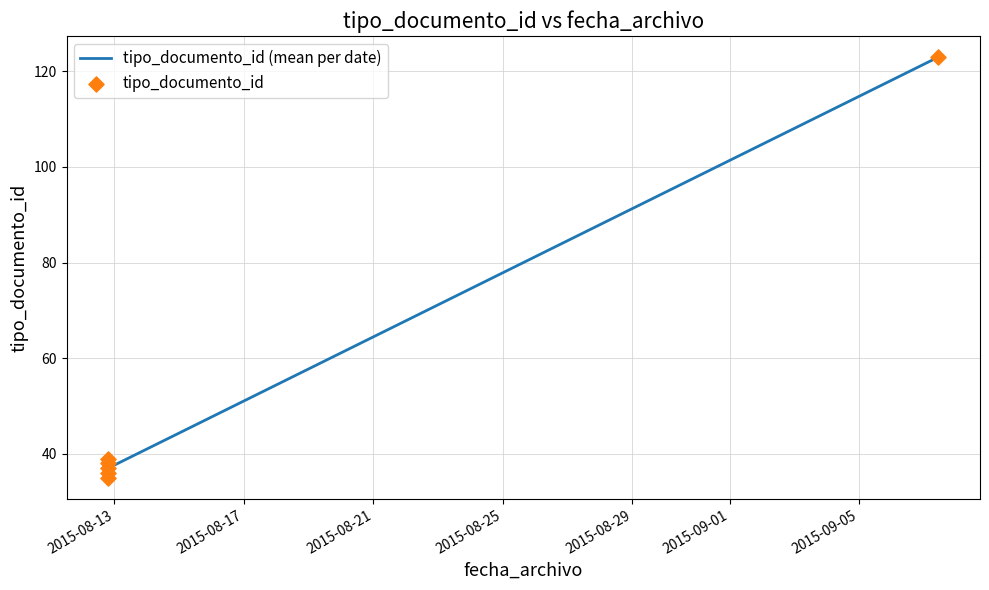

What Y value in the scatter plot is closest to 79?

39